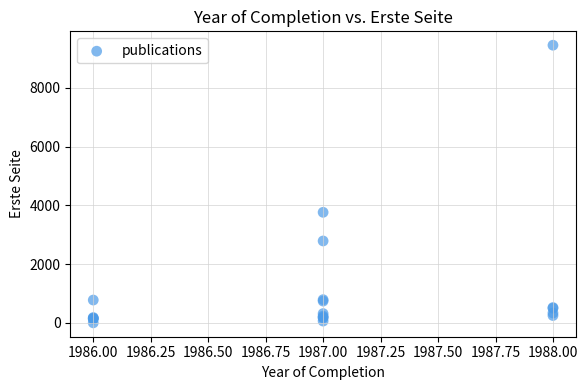

What Y value in the scatter plot is closest to 4726?

3763